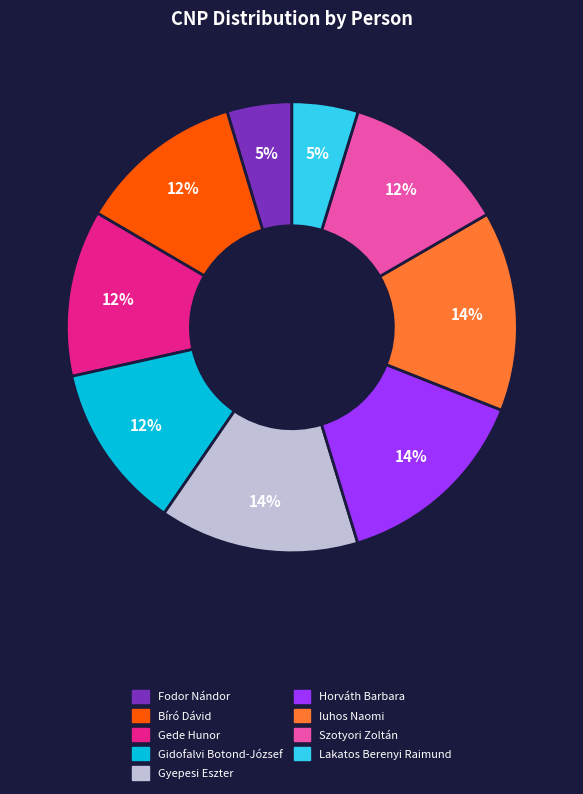

How many segments does this pie chart have?

9